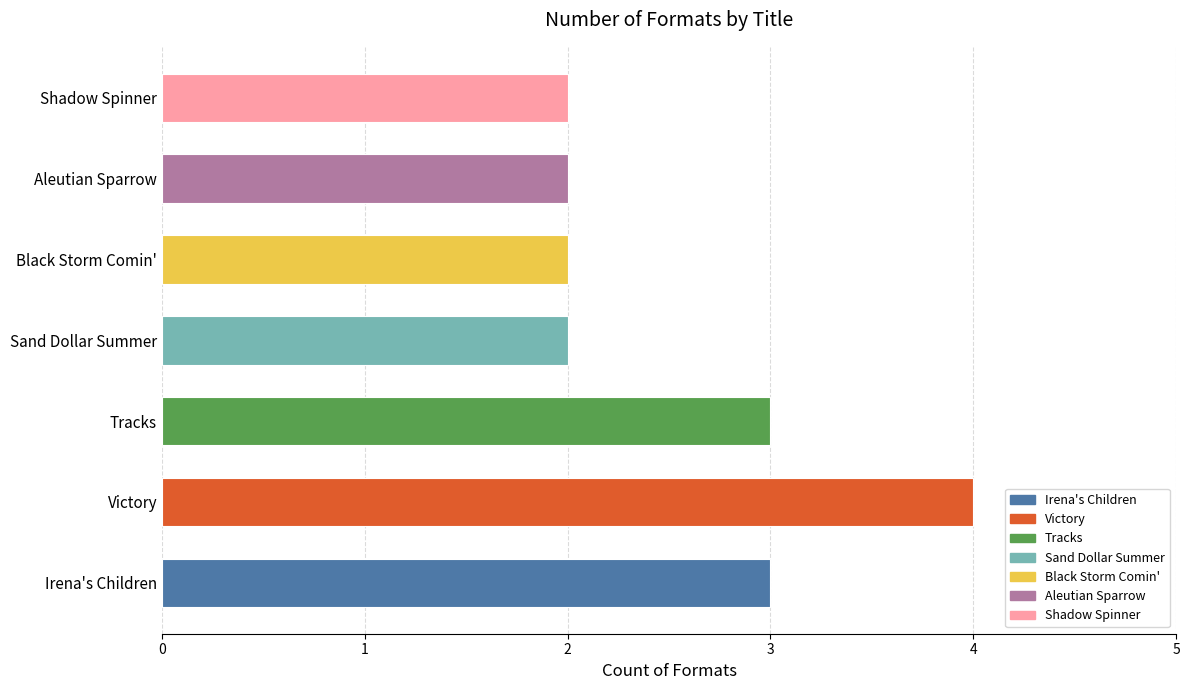

True or false: the data shows 3 at Shadow Spinner.

False